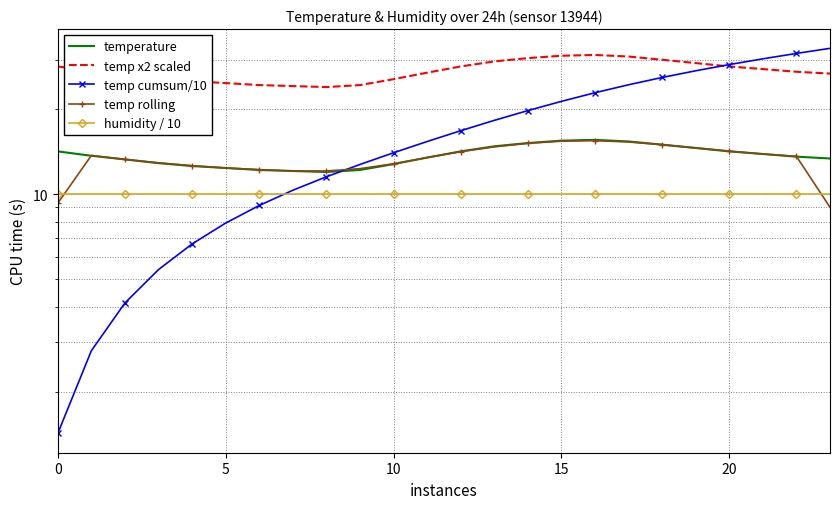

At how many categories does at least one series exceed 2?

24